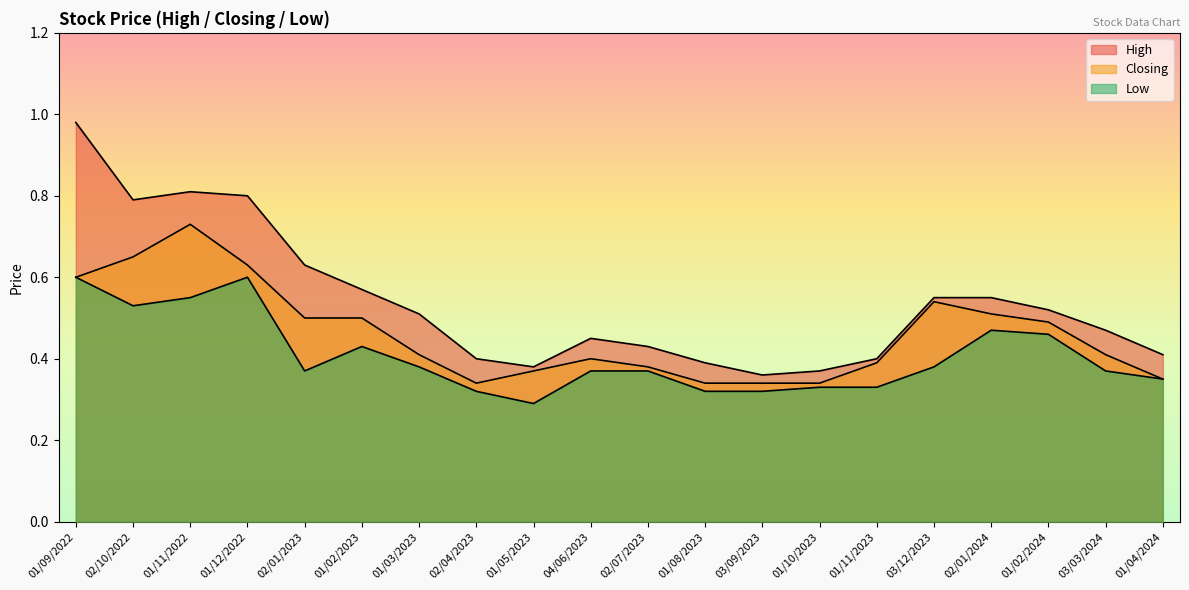

Reading left to right, list all the values displayed in this chart.

High: 01/04/2024=0.4	03/03/2024=0.5	01/02/2024=0.5	02/01/2024=0.6	03/12/2023=0.6	01/11/2023=0.4	01/10/2023=0.4	03/09/2023=0.4	01/08/2023=0.4	02/07/2023=0.4	04/06/2023=0.5	01/05/2023=0.4	02/04/2023=0.4	01/03/2023=0.5	01/02/2023=0.6	02/01/2023=0.6	01/12/2022=0.8	01/11/2022=0.8	02/10/2022=0.8	01/09/2022=1.0
Closing: 01/04/2024=0.3	03/03/2024=0.4	01/02/2024=0.5	02/01/2024=0.5	03/12/2023=0.5	01/11/2023=0.4	01/10/2023=0.3	03/09/2023=0.3	01/08/2023=0.3	02/07/2023=0.4	04/06/2023=0.4	01/05/2023=0.4	02/04/2023=0.3	01/03/2023=0.4	01/02/2023=0.5	02/01/2023=0.5	01/12/2022=0.6	01/11/2022=0.7	02/10/2022=0.7	01/09/2022=0.6
Low: 01/04/2024=0.3	03/03/2024=0.4	01/02/2024=0.5	02/01/2024=0.5	03/12/2023=0.4	01/11/2023=0.3	01/10/2023=0.3	03/09/2023=0.3	01/08/2023=0.3	02/07/2023=0.4	04/06/2023=0.4	01/05/2023=0.3	02/04/2023=0.3	01/03/2023=0.4	01/02/2023=0.4	02/01/2023=0.4	01/12/2022=0.6	01/11/2022=0.6	02/10/2022=0.5	01/09/2022=0.6